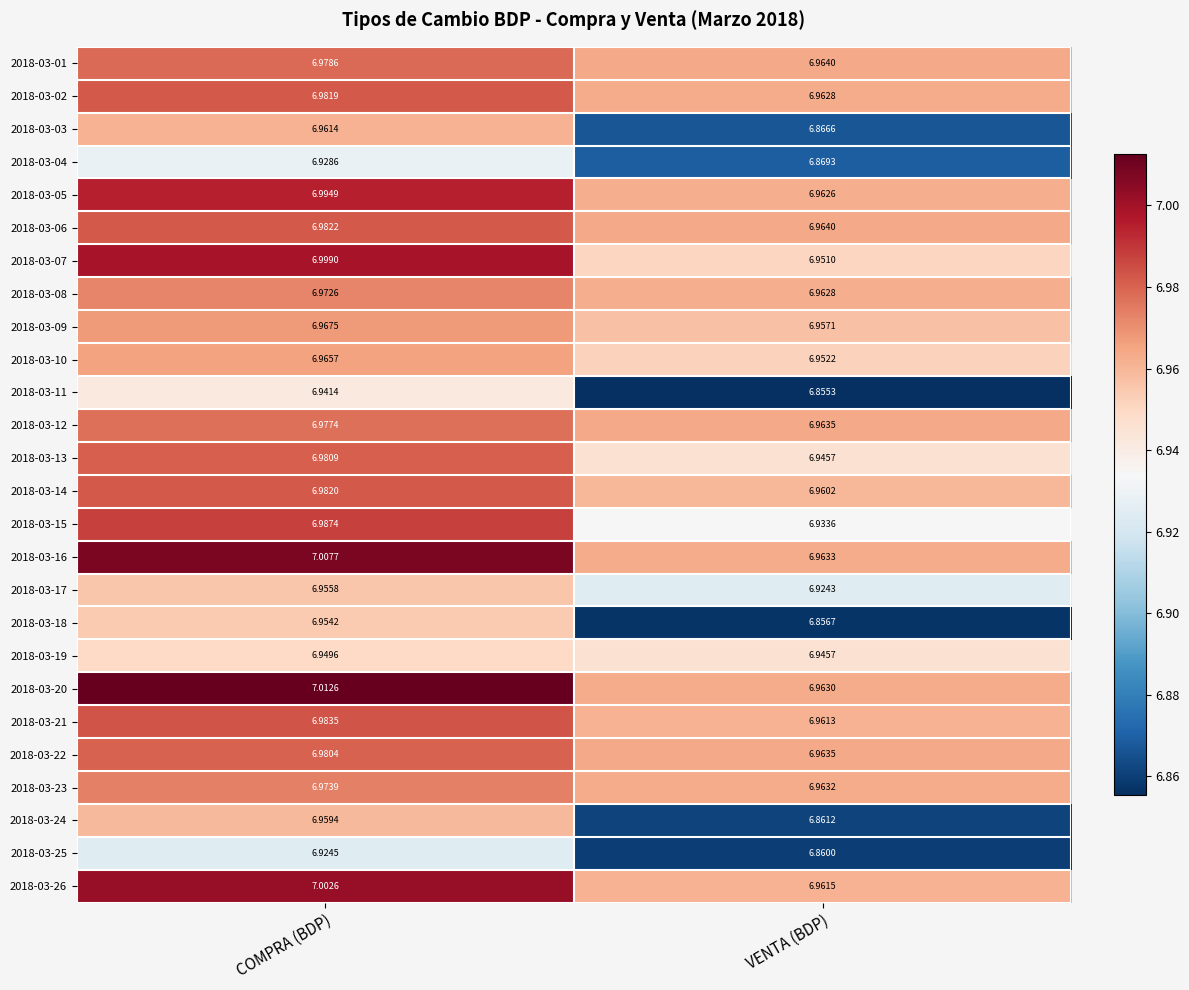

Rank the categories by 2018-03-05 value from highest to lowest.

COMPRA (BDP), VENTA (BDP)